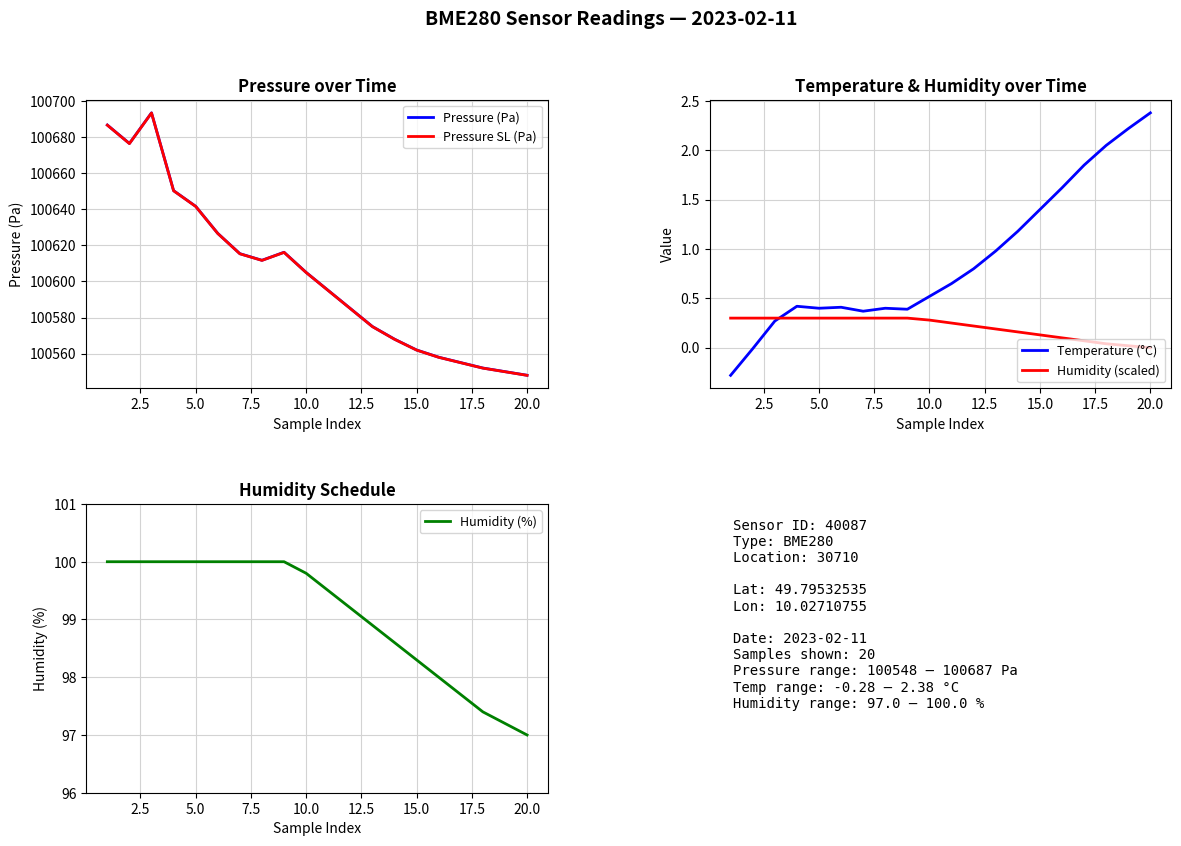

The value of Pressure SL (Pa) at 15.0 is 67634.8. True or false?

False